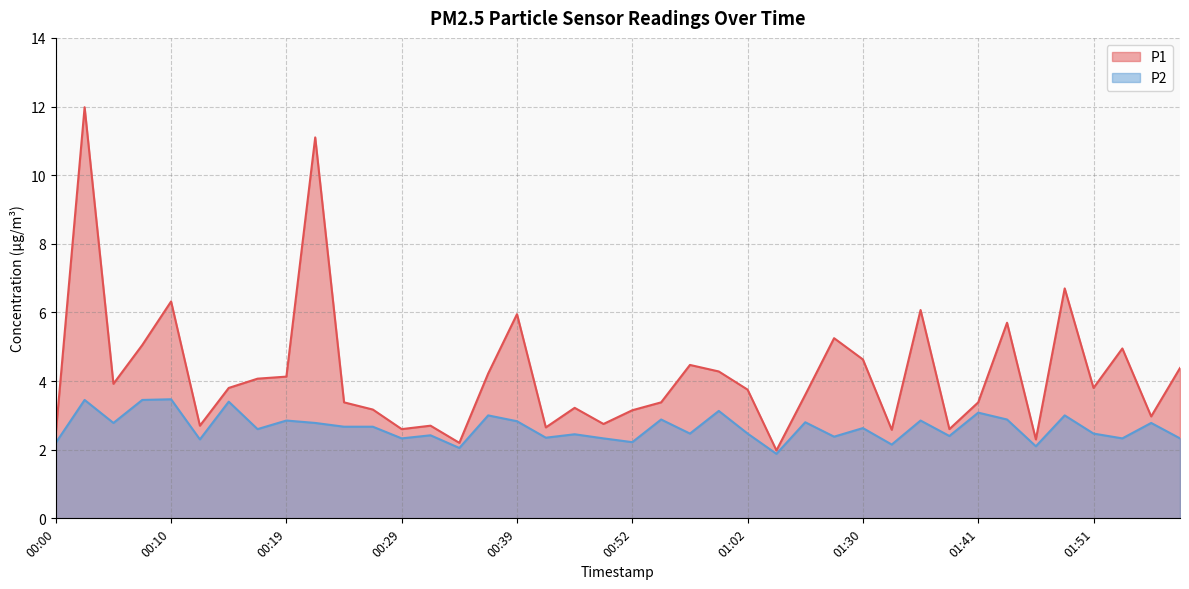

How many lines are shown in the chart?

2